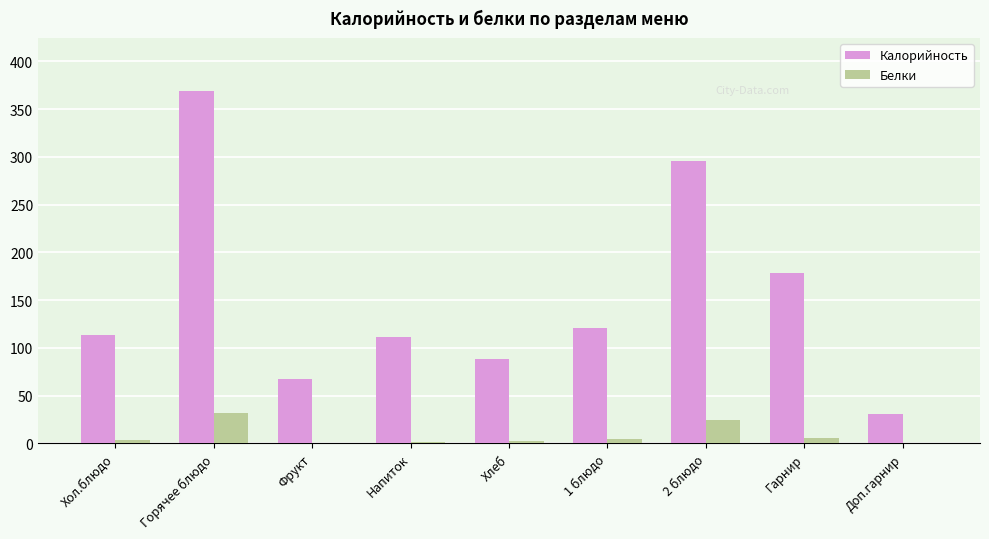

Count the number of data series in this chart.

2